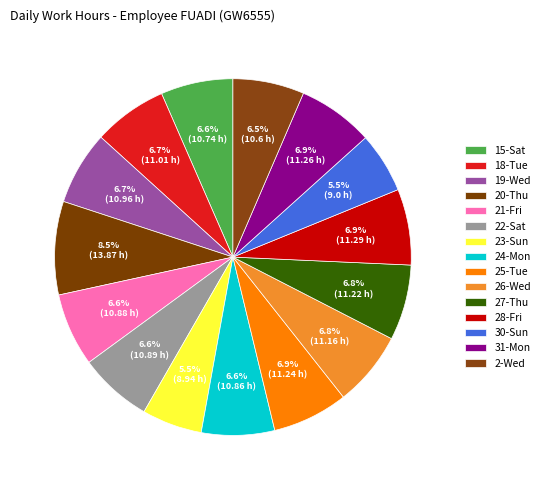

Is it true that 19-Wed is 20% of the pie?

False